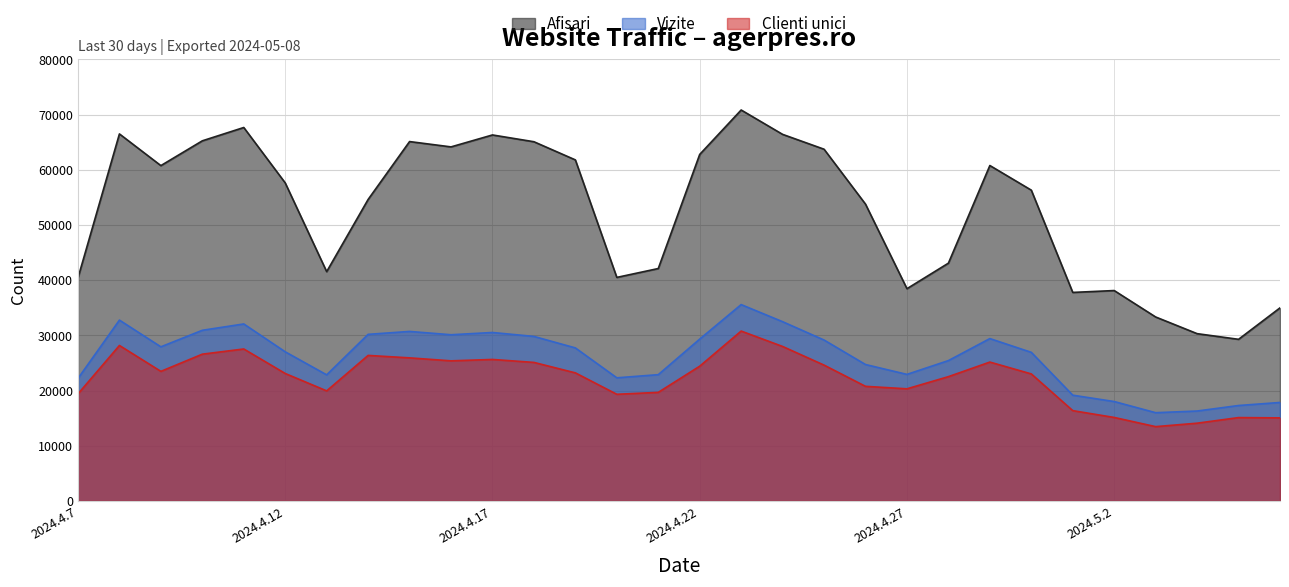

True or false: Clienti unici and Vizite intersect in this chart.

False